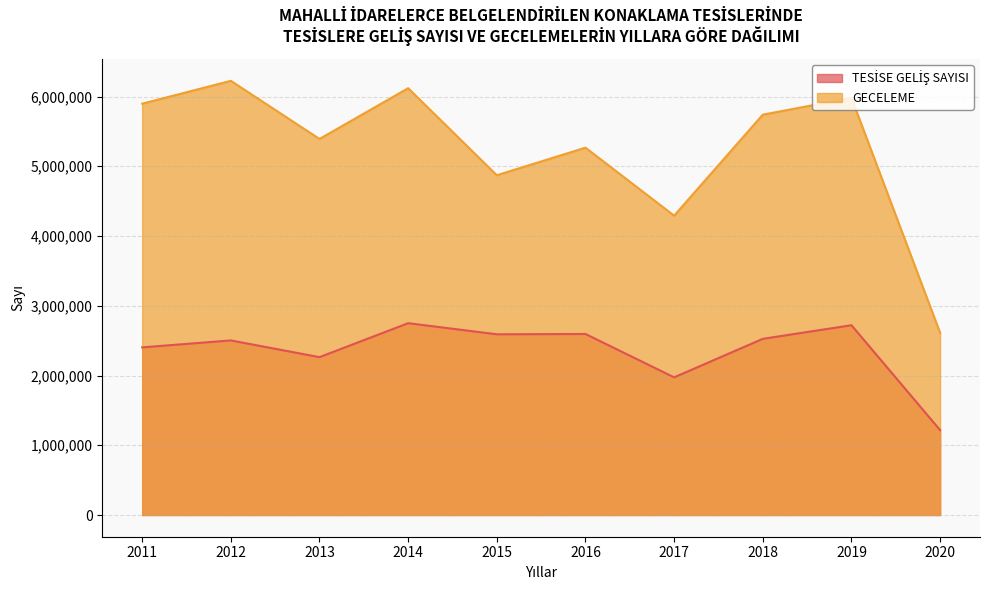

What is the average value of the GECELEME series?

5239870